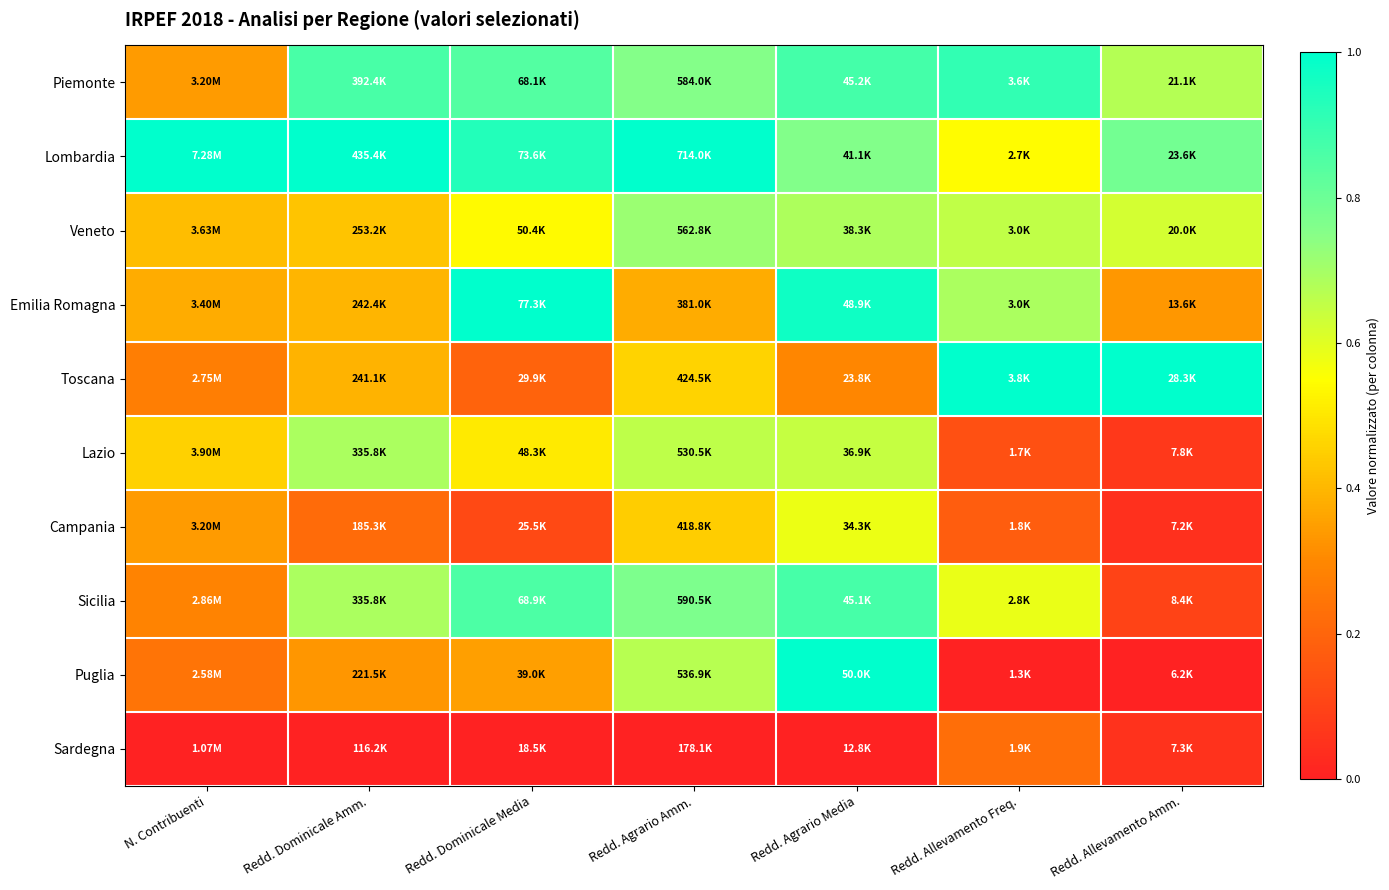

How many series are shown in this chart?

10